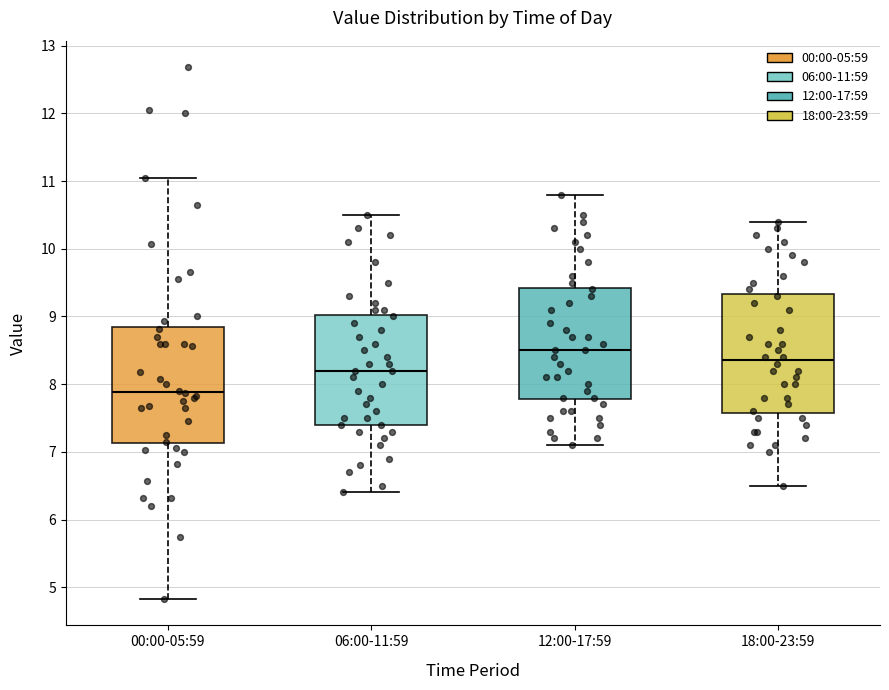

Reading left to right, transcribe this box plot: for each box, give where its median line is, the range the box spans, and where its two whiskers end, as read against the y-axis. The values are not printed on the chart, so give them approximately, as read against the axis.

00:00-05:59: median 7.9, box 7.1 to 8.8, whiskers 4.8 to 11.1
06:00-11:59: median 8.2, box 7.4 to 9.0, whiskers 6.4 to 10.5
12:00-17:59: median 8.5, box 7.8 to 9.4, whiskers 7.1 to 10.8
18:00-23:59: median 8.4, box 7.6 to 9.3, whiskers 6.5 to 10.4